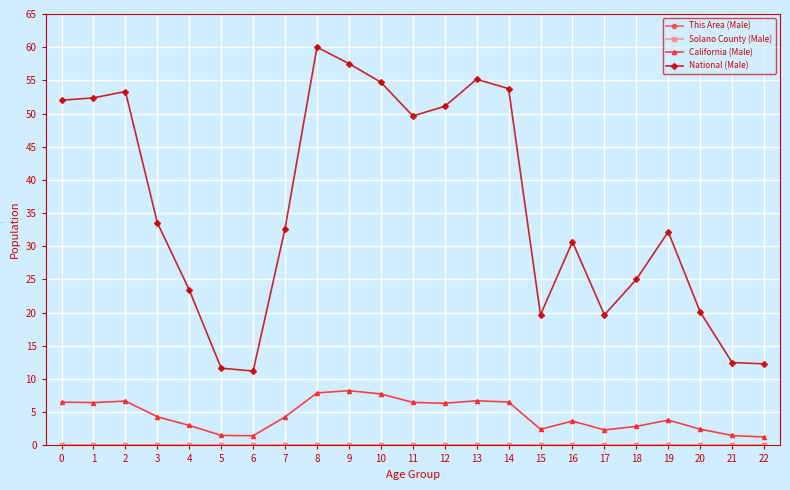

What is the spread (max minus min) of values at 8?

60.0